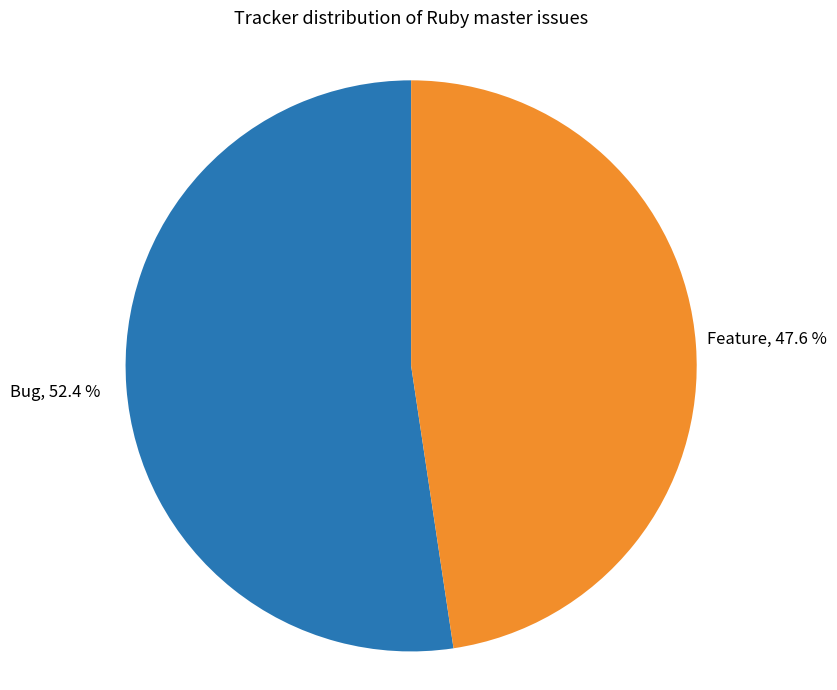

Is there a majority slice in this chart?

Yes